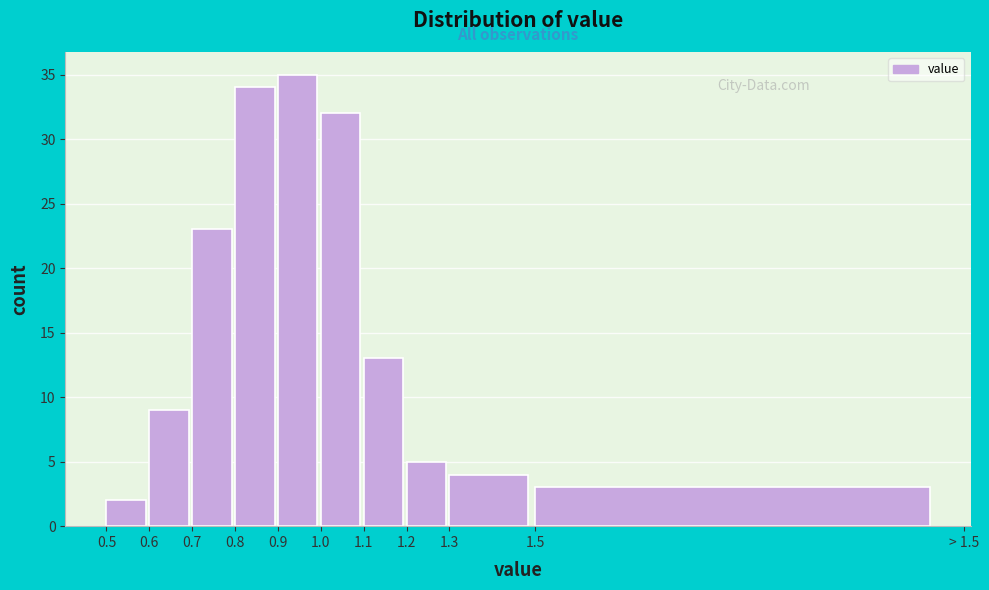

Reading left to right, list all the values displayed in this chart.

2	9	23	34	35	32	13	5	4	3